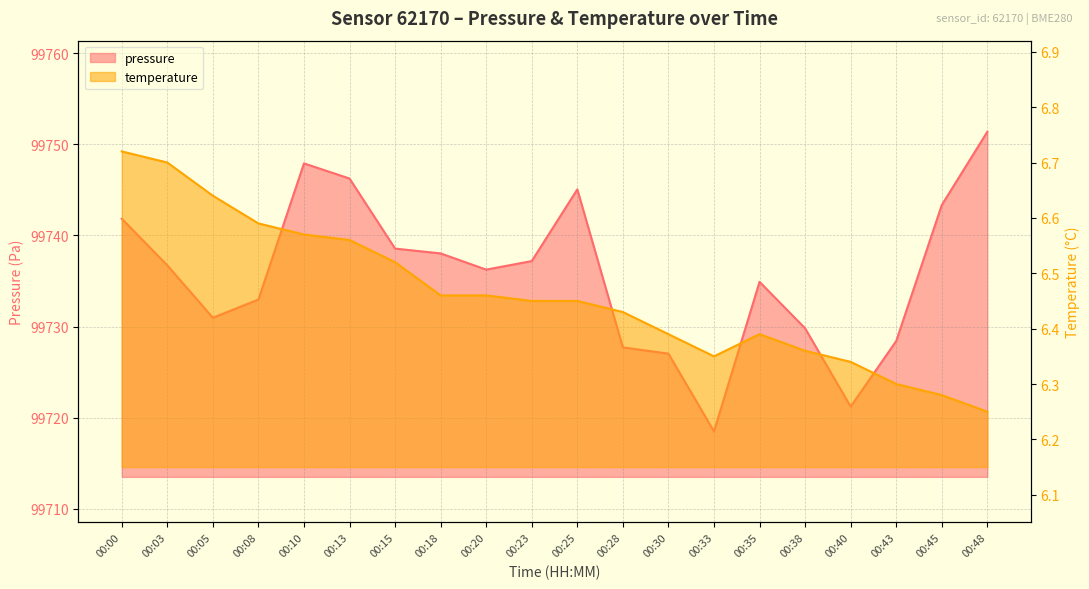

In pressure, how many points are lower than both neighbors (excluding endpoints)?

4